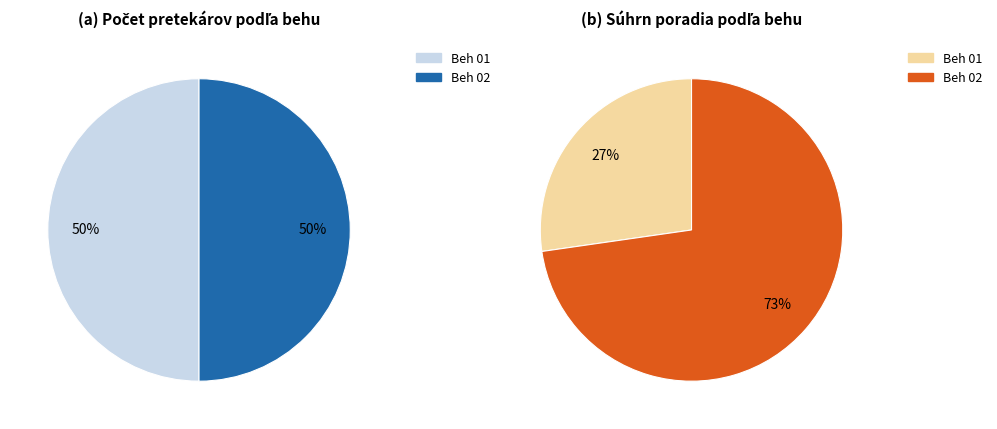

Rank the series by their maximum value, from highest to lowest.

Beh 02, Beh 01